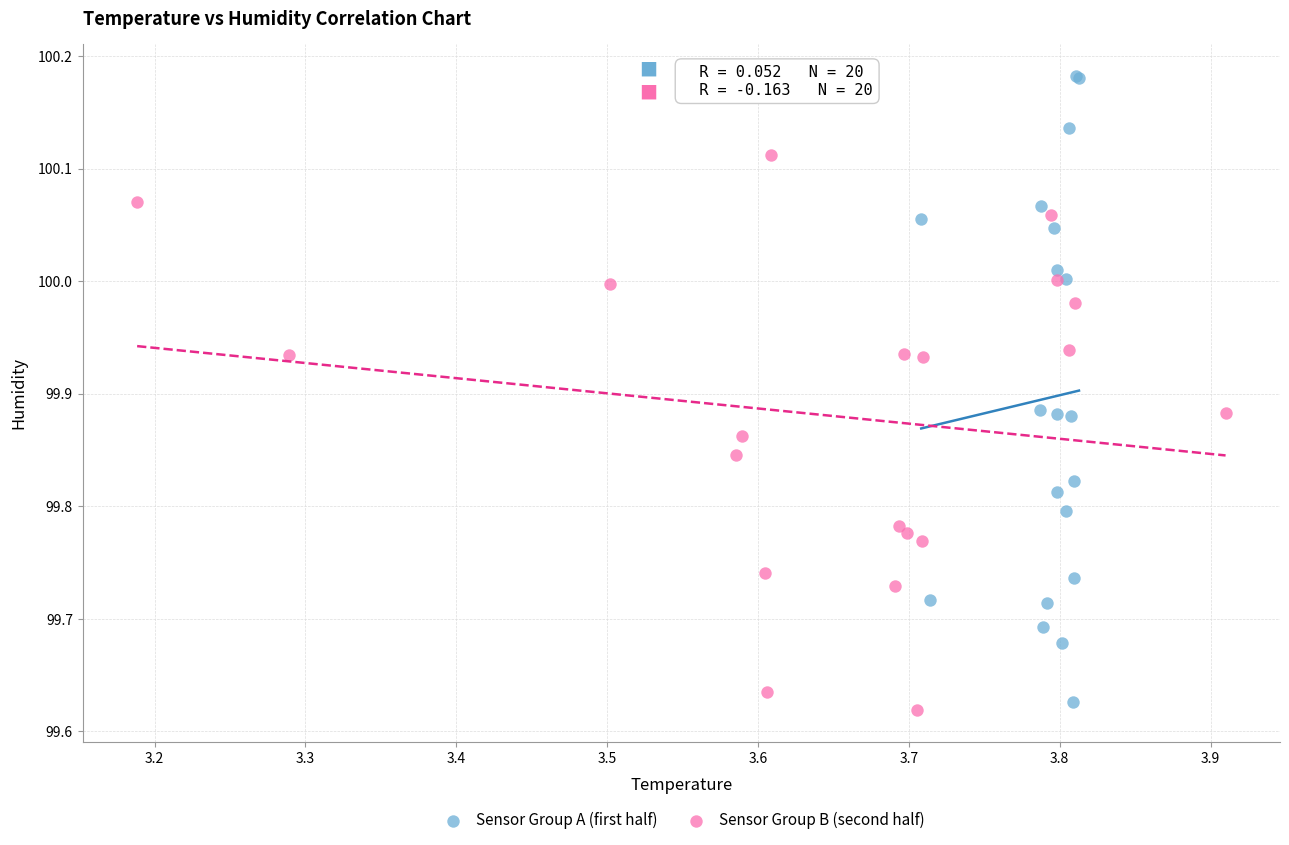

Which series reaches the maximum Y coordinate?

Sensor Group A (first half)